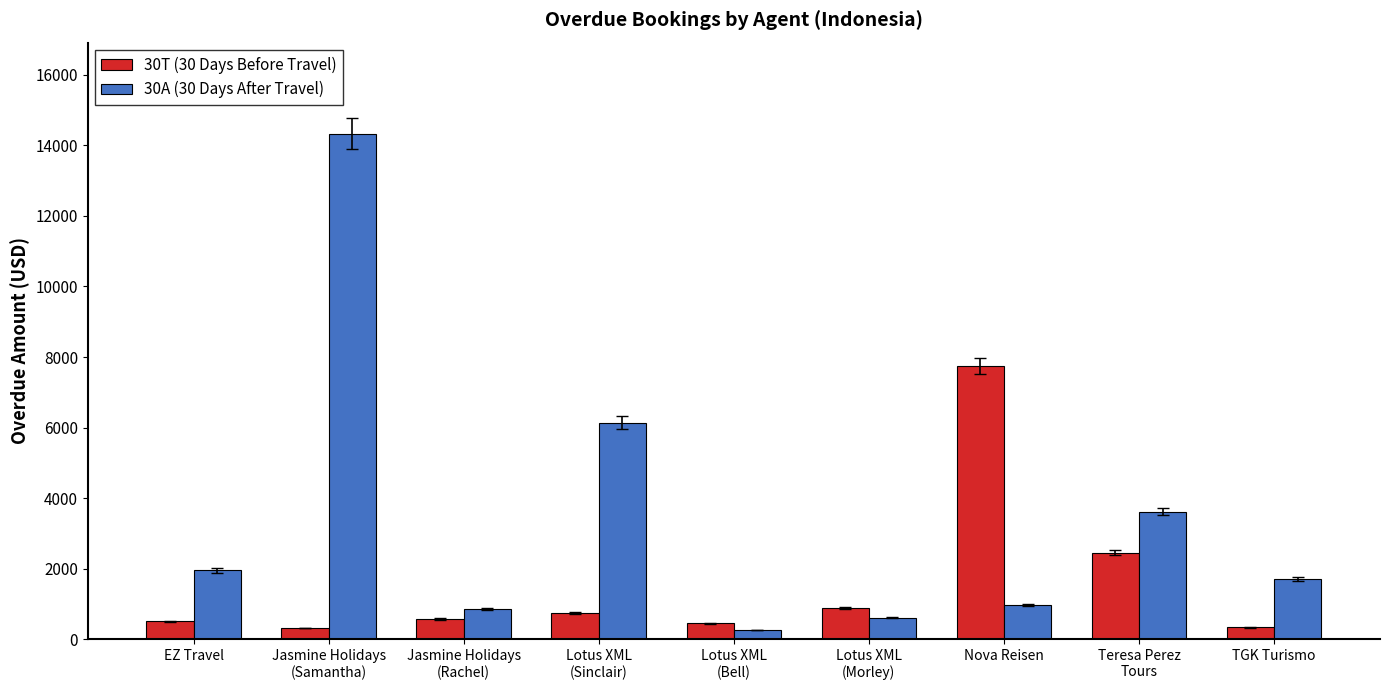

What is the label of the 9th bar from the right?

EZ Travel